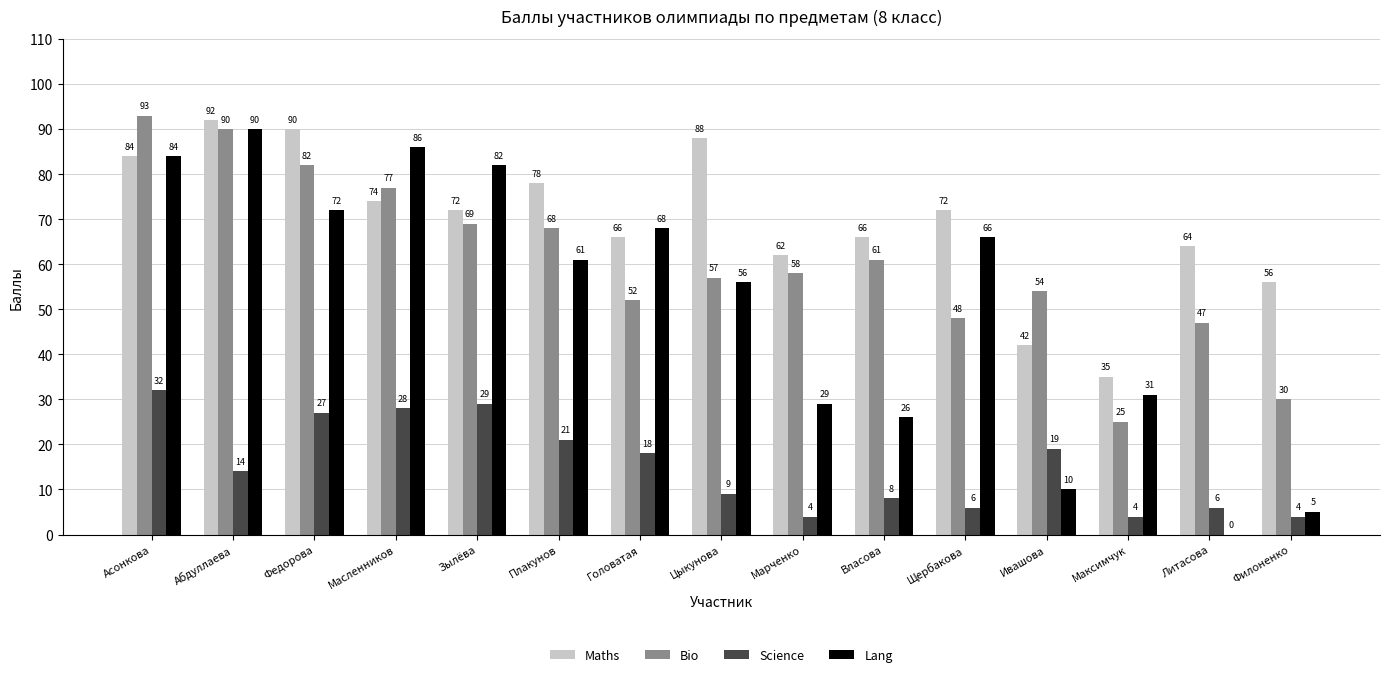

Between Зылёва and Щербакова, which series saw the biggest shift?

Science